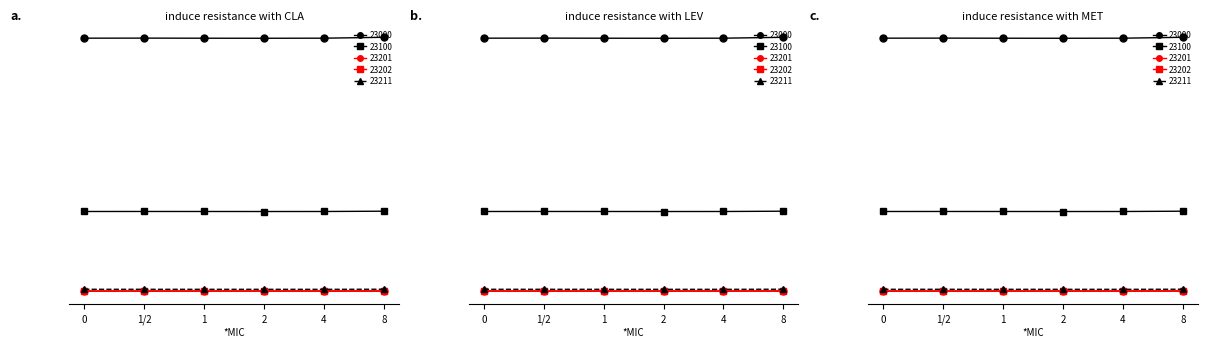

True or false: 23000 has more than 2 interior local peaks.

False